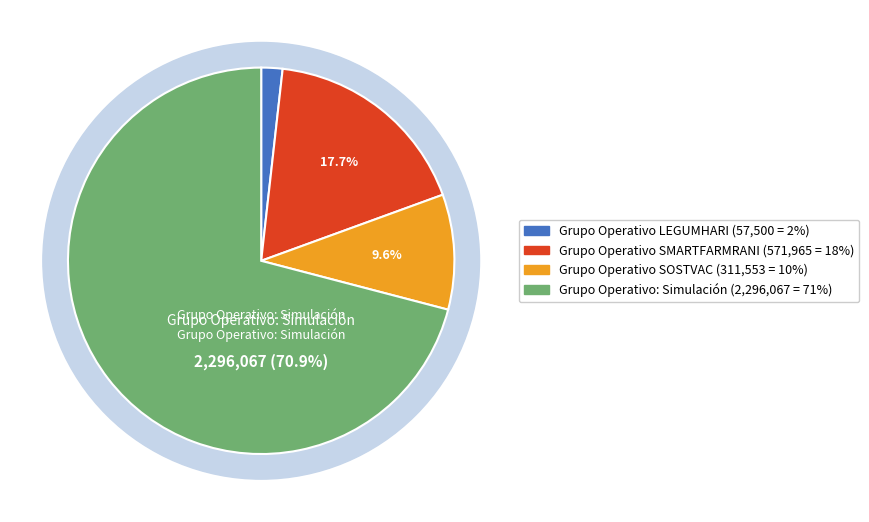

What is the largest slice in the pie chart?

Grupo Operativo: Simulación